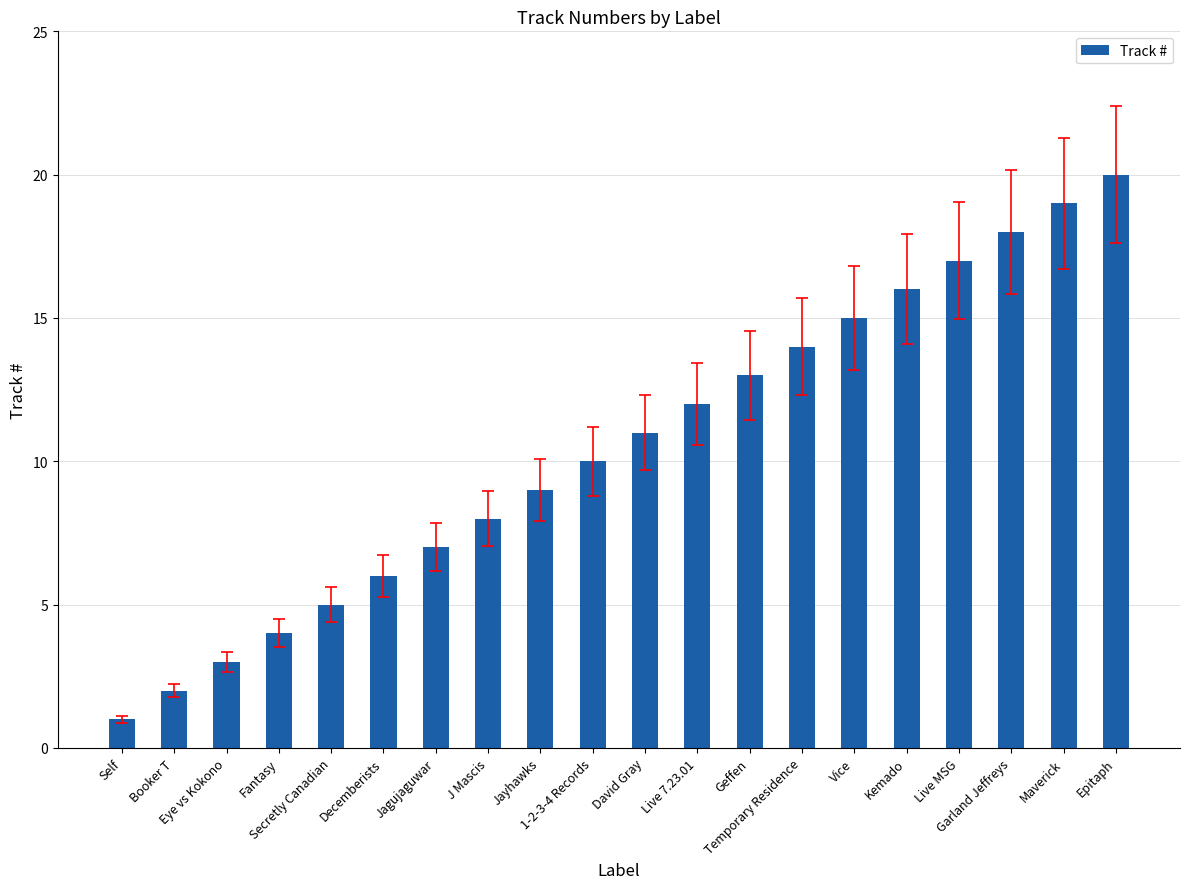

Reading left to right, what are all the values shown in this chart?

Self=1	Booker T=2	Eye vs Kokono=3	Fantasy=4	Secretly Canadian=5	Decemberists=6	Jagujaguwar=7	J Mascis=8	Jayhawks=9	1-2-3-4 Records=10	David Gray=11	Live 7.23.01=12	Geffen=13	Temporary Residence=14	Vice=15	Kemado=16	Live MSG=17	Garland Jeffreys=18	Maverick=19	Epitaph=20